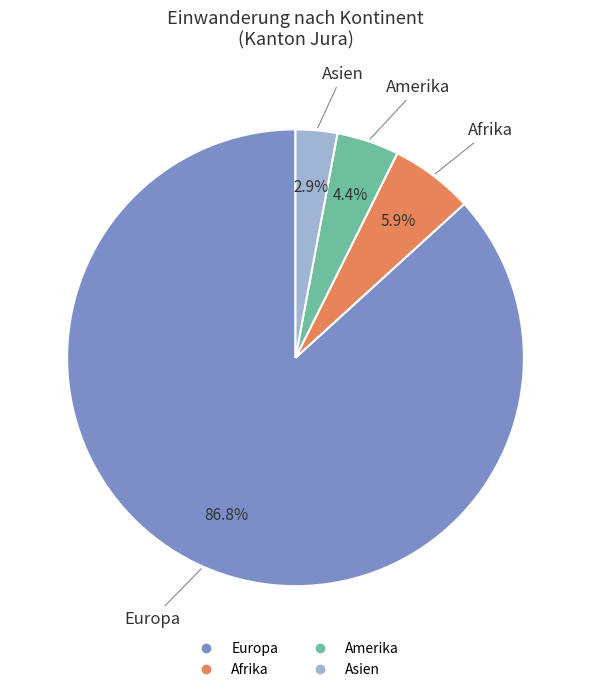

Does any single category account for the majority?

Yes